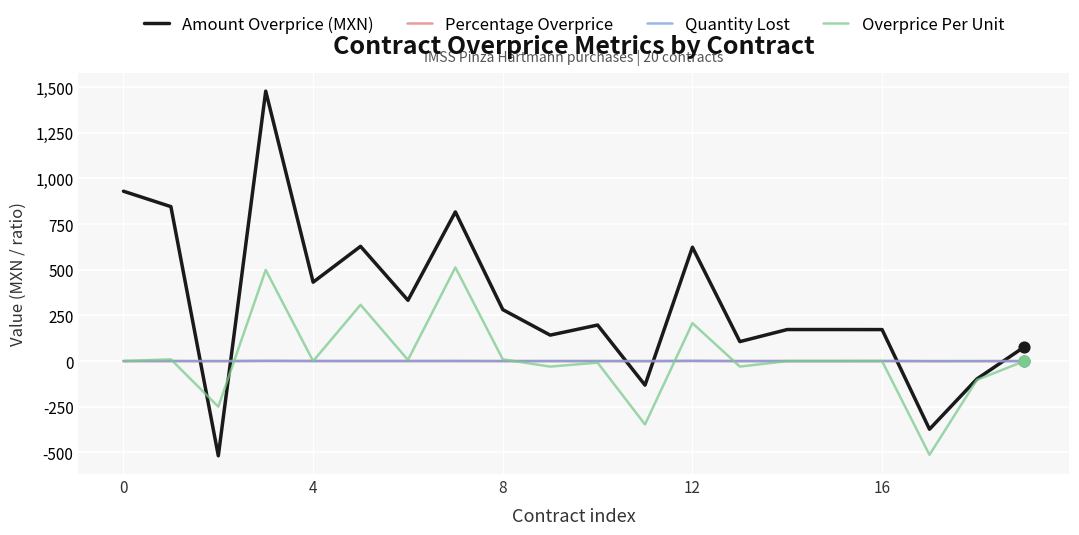

Which series has the largest total across all categories?

Amount Overprice (MXN)